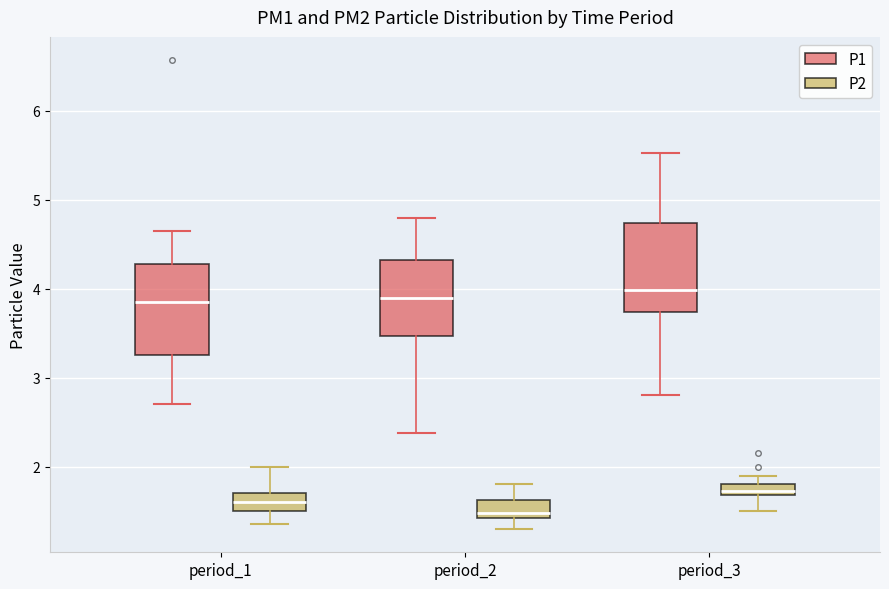

Where is the upper edge of the box for period_2 (P1) on the y-axis? The values are not printed on the chart, so give them approximately, as read against the axis.

4.3